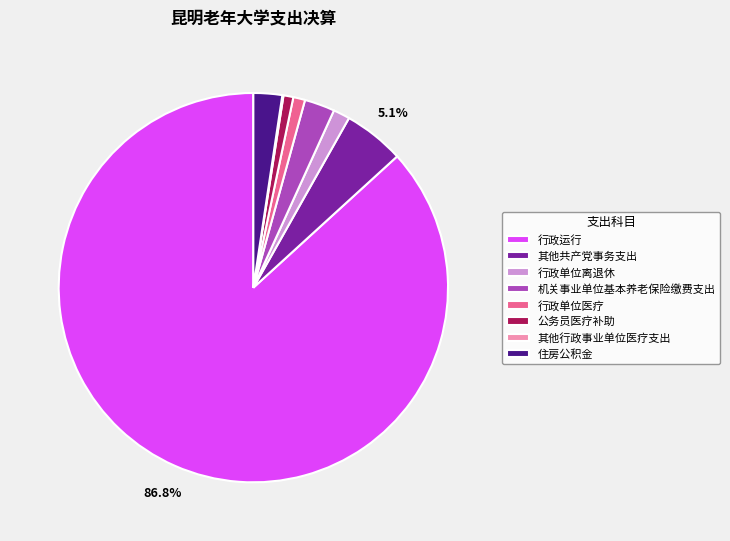

To the nearest percent, what is the difference between the largest and smallest slice percentages?

87%